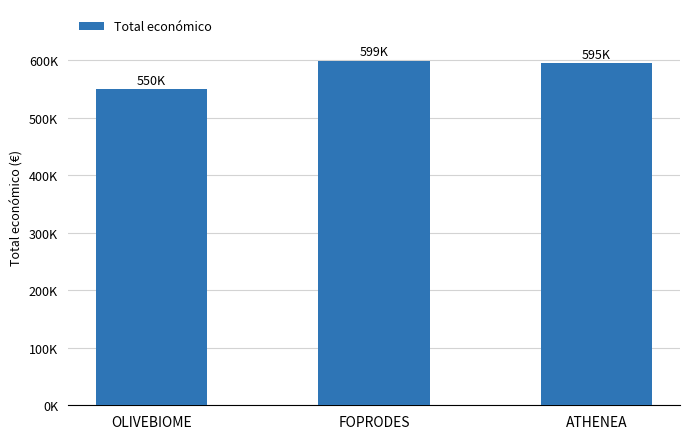

Reading left to right, what are all the values shown in this chart?

OLIVEBIOME=550111	FOPRODES=599211	ATHENEA=595436